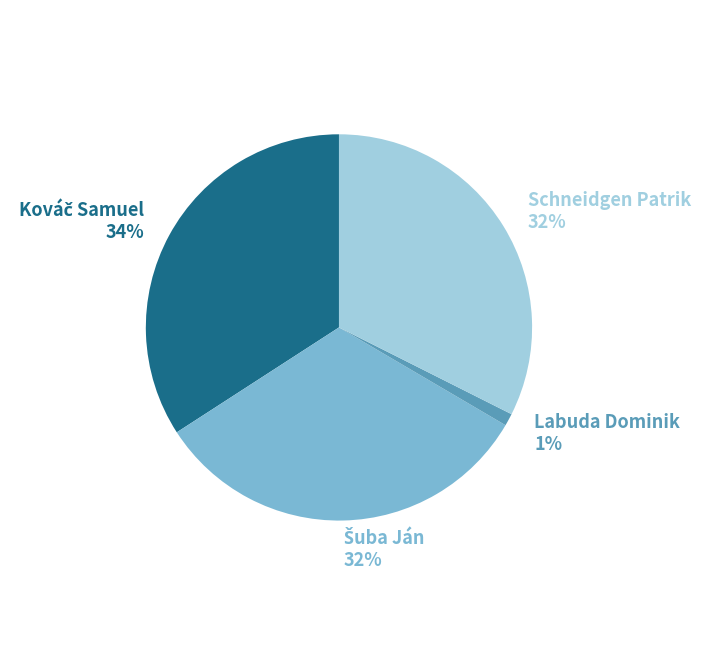

What is the smallest slice in the pie chart?

Labuda Dominik